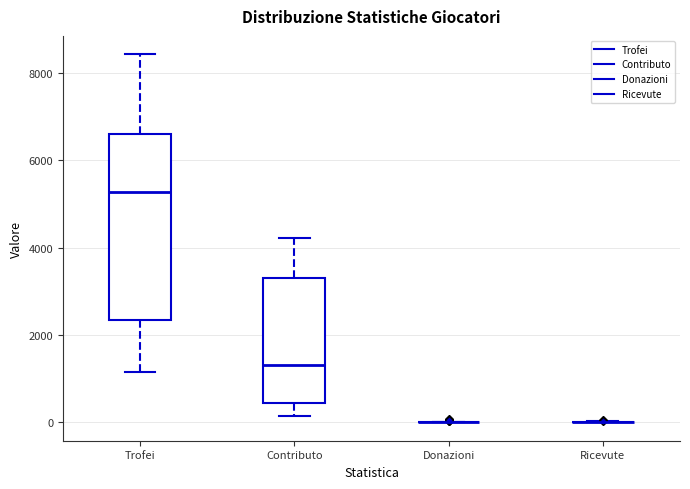

Reading left to right, transcribe this box plot: for each box, give where its median line is, the range the box spans, and where its two whiskers end, as read against the y-axis. The values are not printed on the chart, so give them approximately, as read against the axis.

Trofei: median 5200, box 2400 to 6600, whiskers 1200 to 8400
Contributo: median 1400, box 400 to 3200, whiskers 200 to 4200
Donazioni: box collapsed to a line at 0, whiskers 0 to 0
Ricevute: box collapsed to a line at 0, whiskers 0 to 0